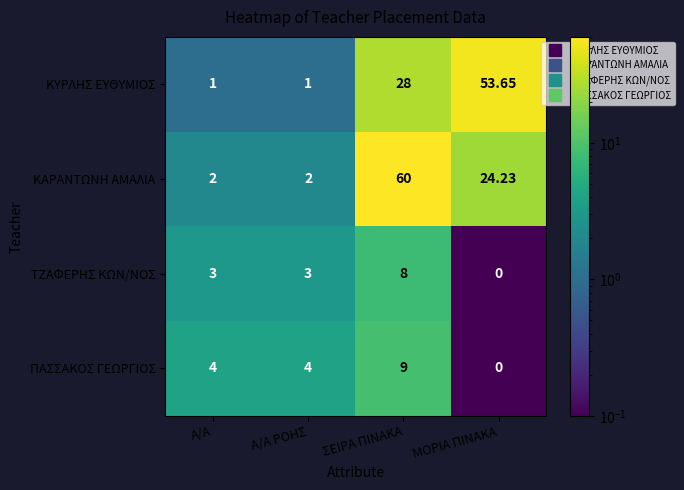

List the series in order of their peak value, lowest first.

ΤΖΑΦΕΡΗΣ ΚΩΝ/ΝΟΣ, ΠΑΣΣΑΚΟΣ ΓΕΩΡΓΙΟΣ, ΚΥΡΛΗΣ ΕΥΘΥΜΙΟΣ, ΚΑΡΑΝΤΩΝΗ ΑΜΑΛΙΑ